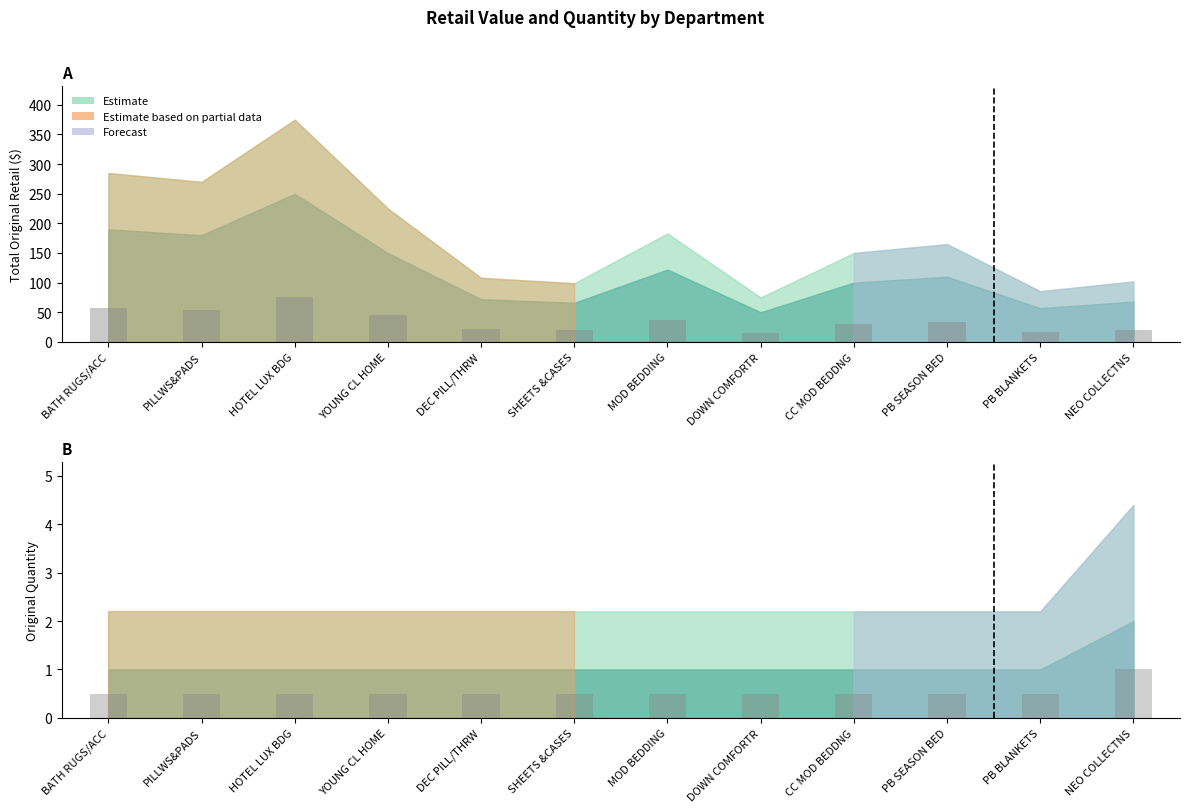

What is the average value of the ORIGINAL QTY series?

0.5